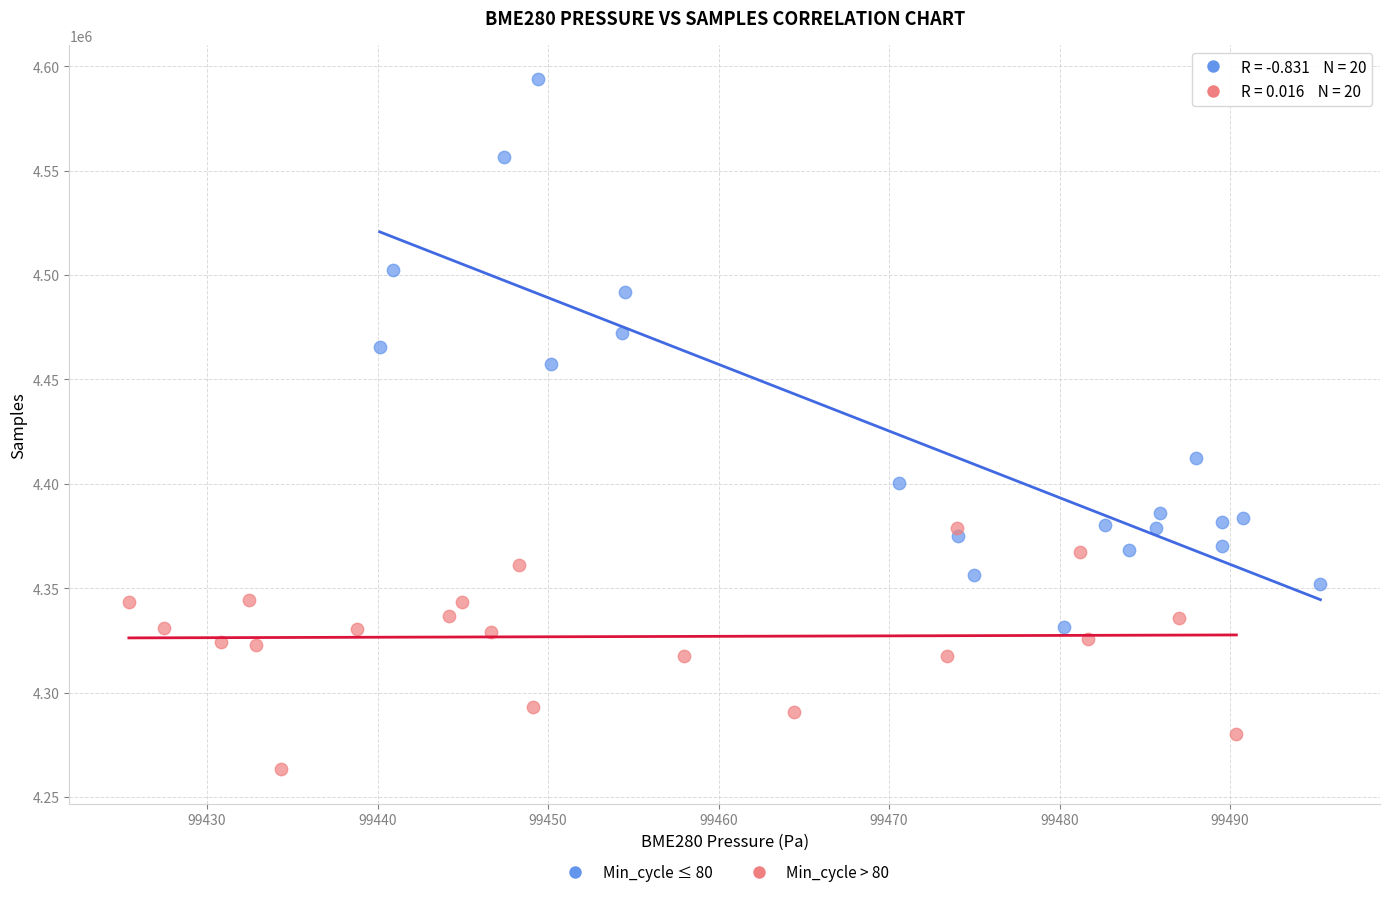

Which series contains the lowest Y value?

Min_cycle > 80